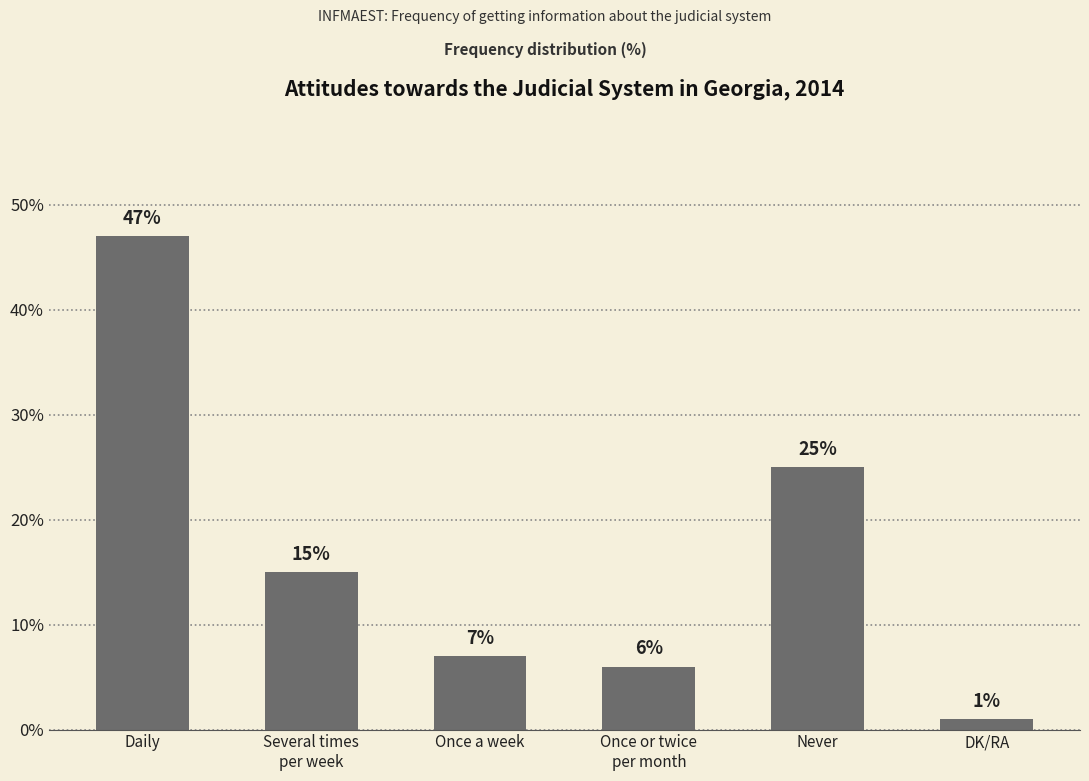

Is it true that the value at Once or twice
per month is 6?

True